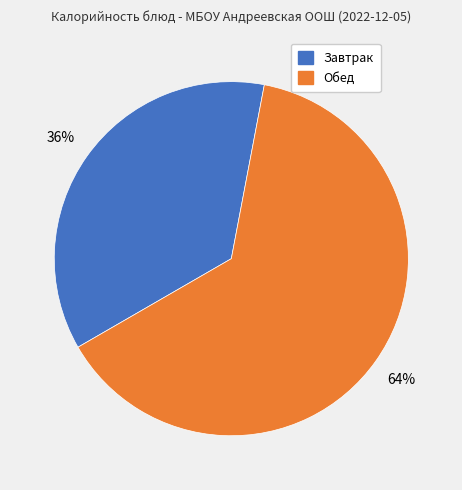

How many slices are in this pie chart?

2